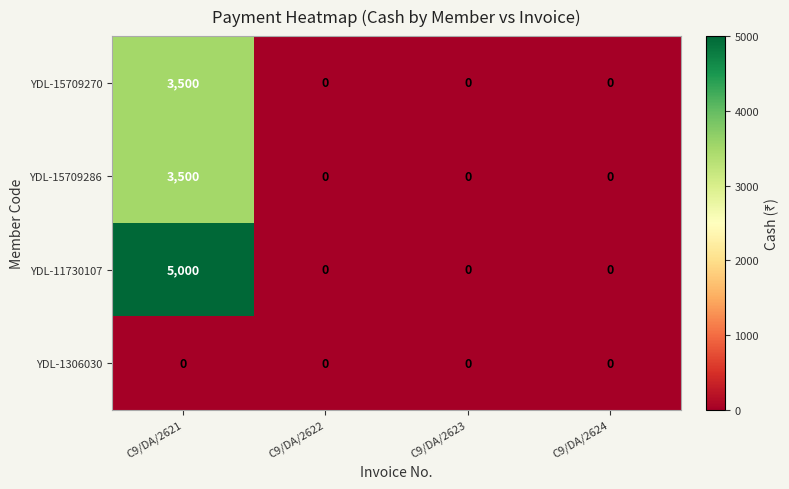

Which series has the largest range (max minus min)?

YDL-11730107